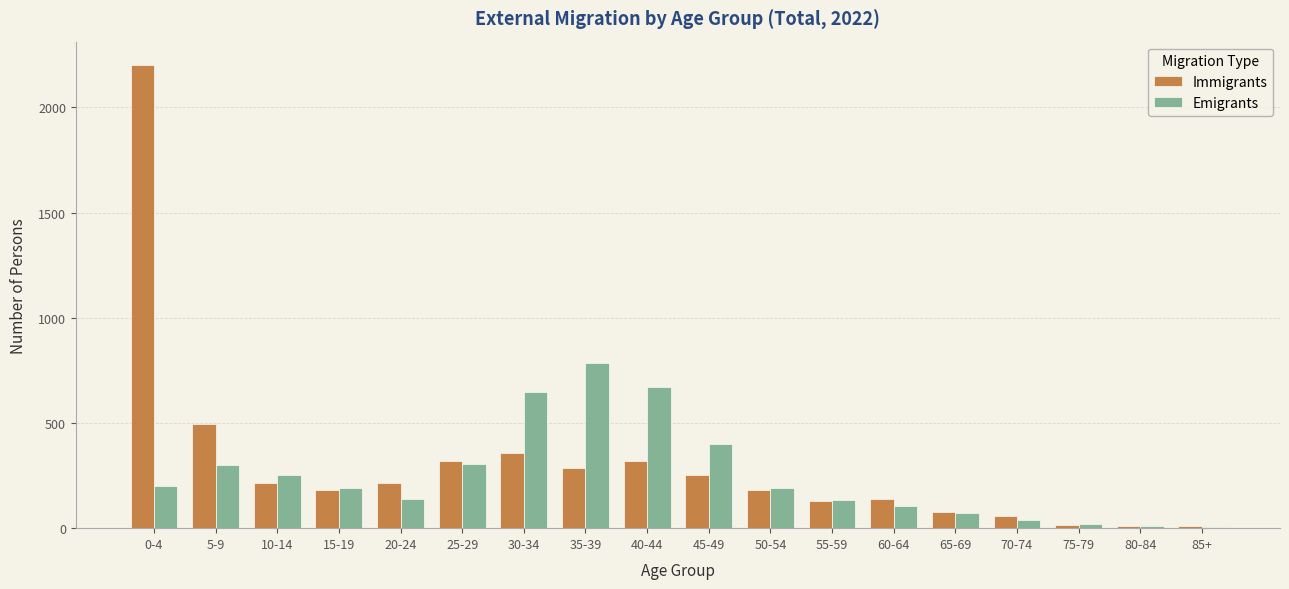

Is it true that Emigrants equals 132 at 55-59?

True